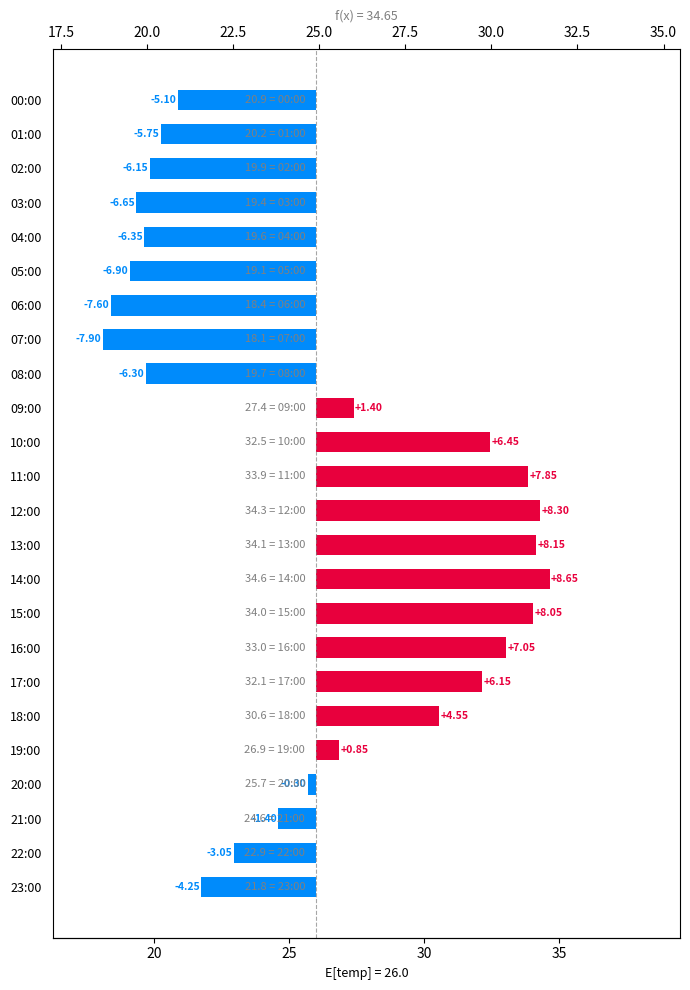

How many data points are less than 0?

13